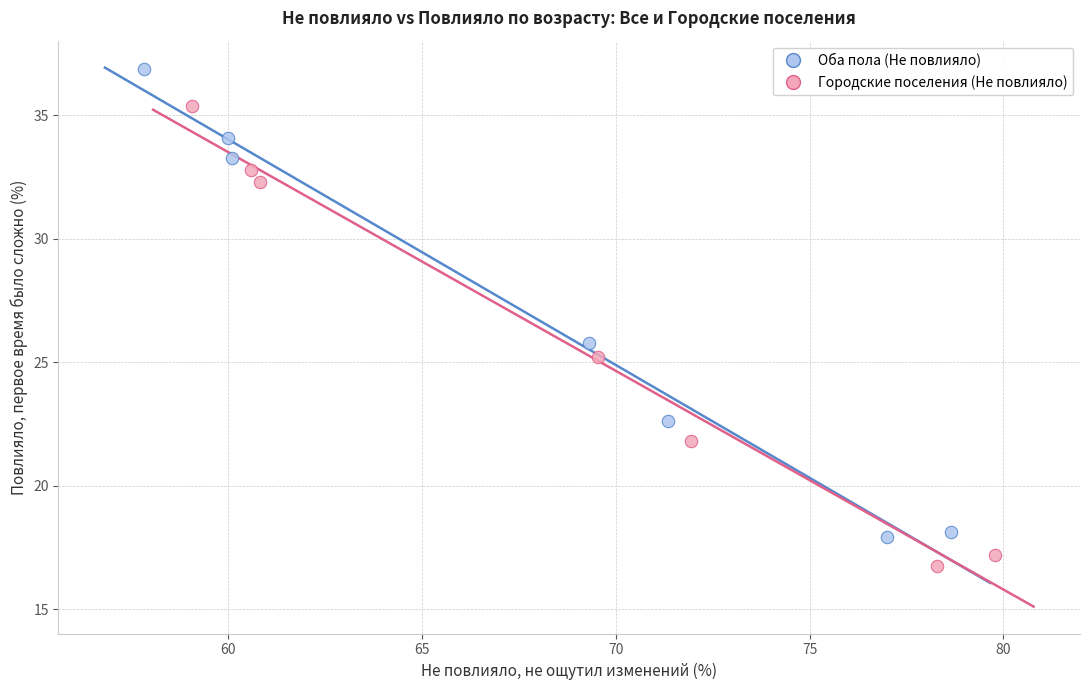

Which series contains the highest Y value?

Оба пола (Не повлияло)